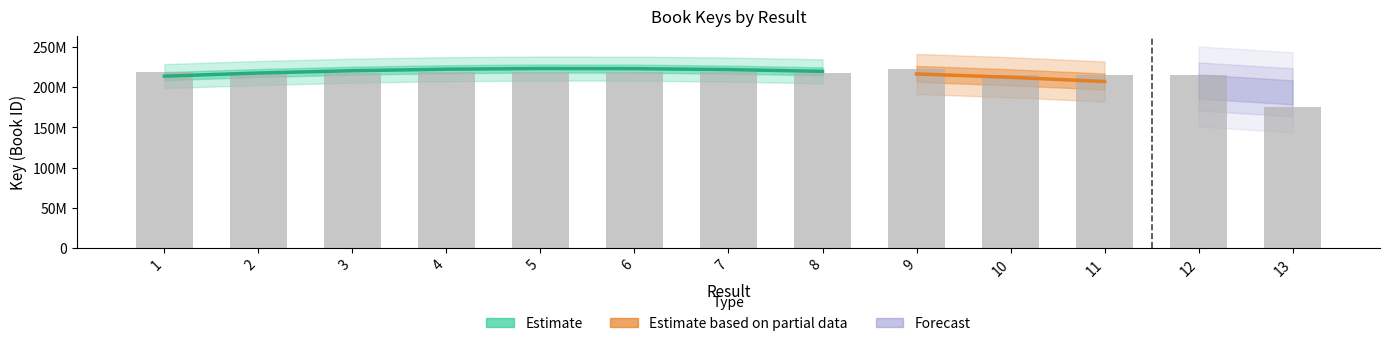

What is the value of the 6th bar from the left?

219398557